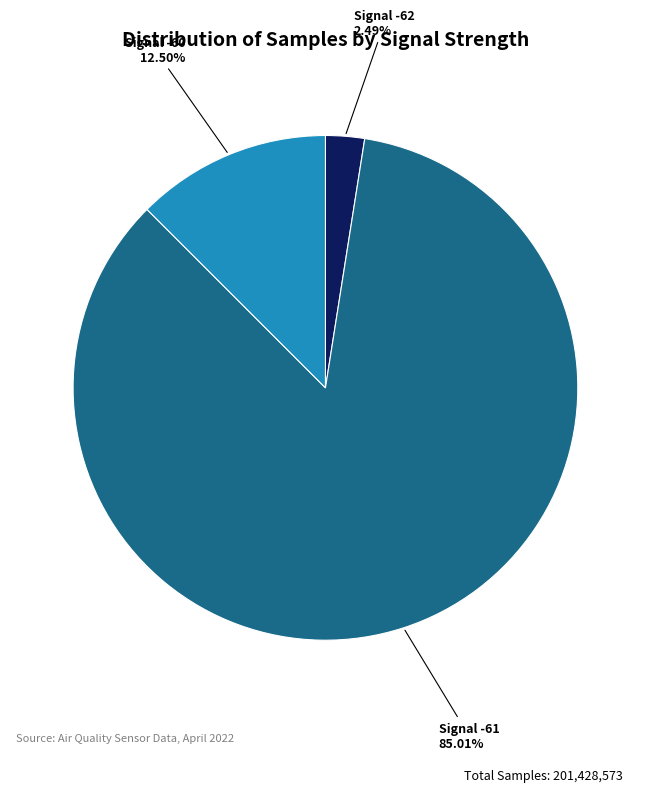

Which slice represents more than half of the pie?

Signal -61